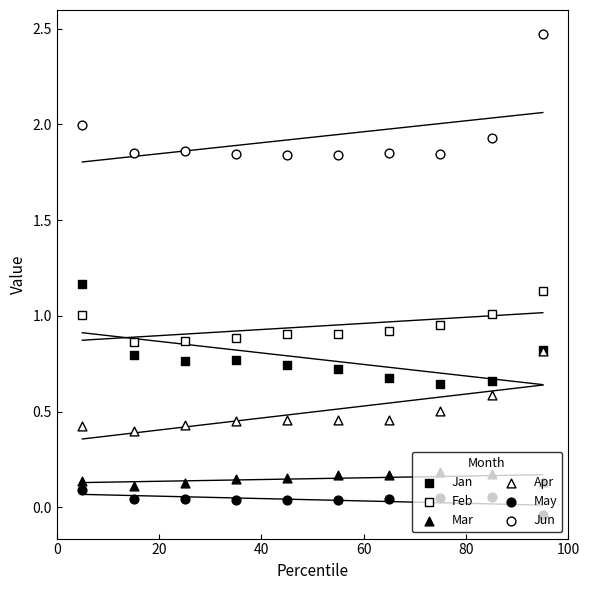

What are all the series names shown in the legend?

Jan, Feb, Mar, Apr, May, Jun